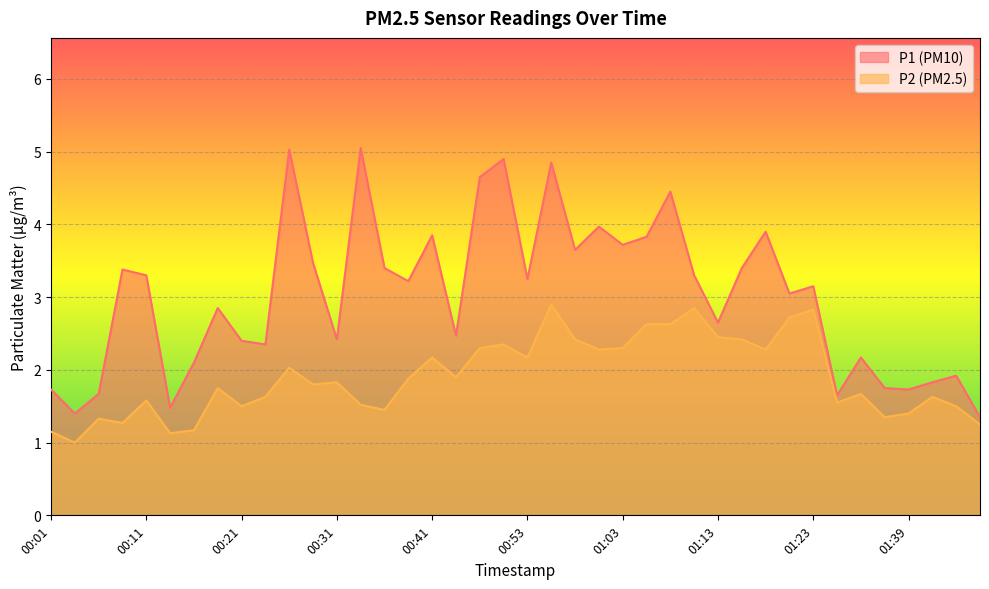

What is the difference between the second highest and minimum values in the P1 series?

3.7